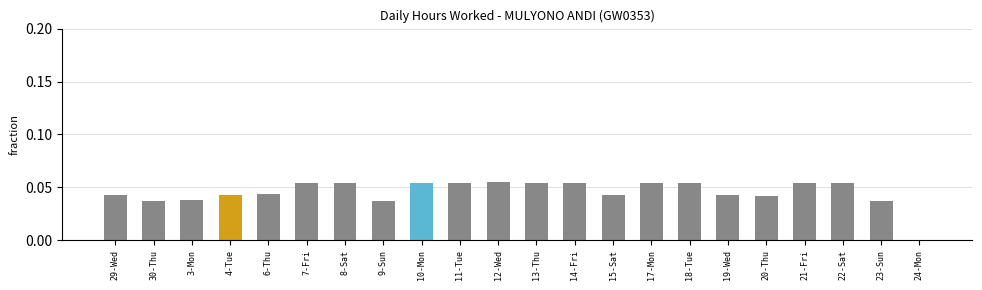

How many positive values are there?

21